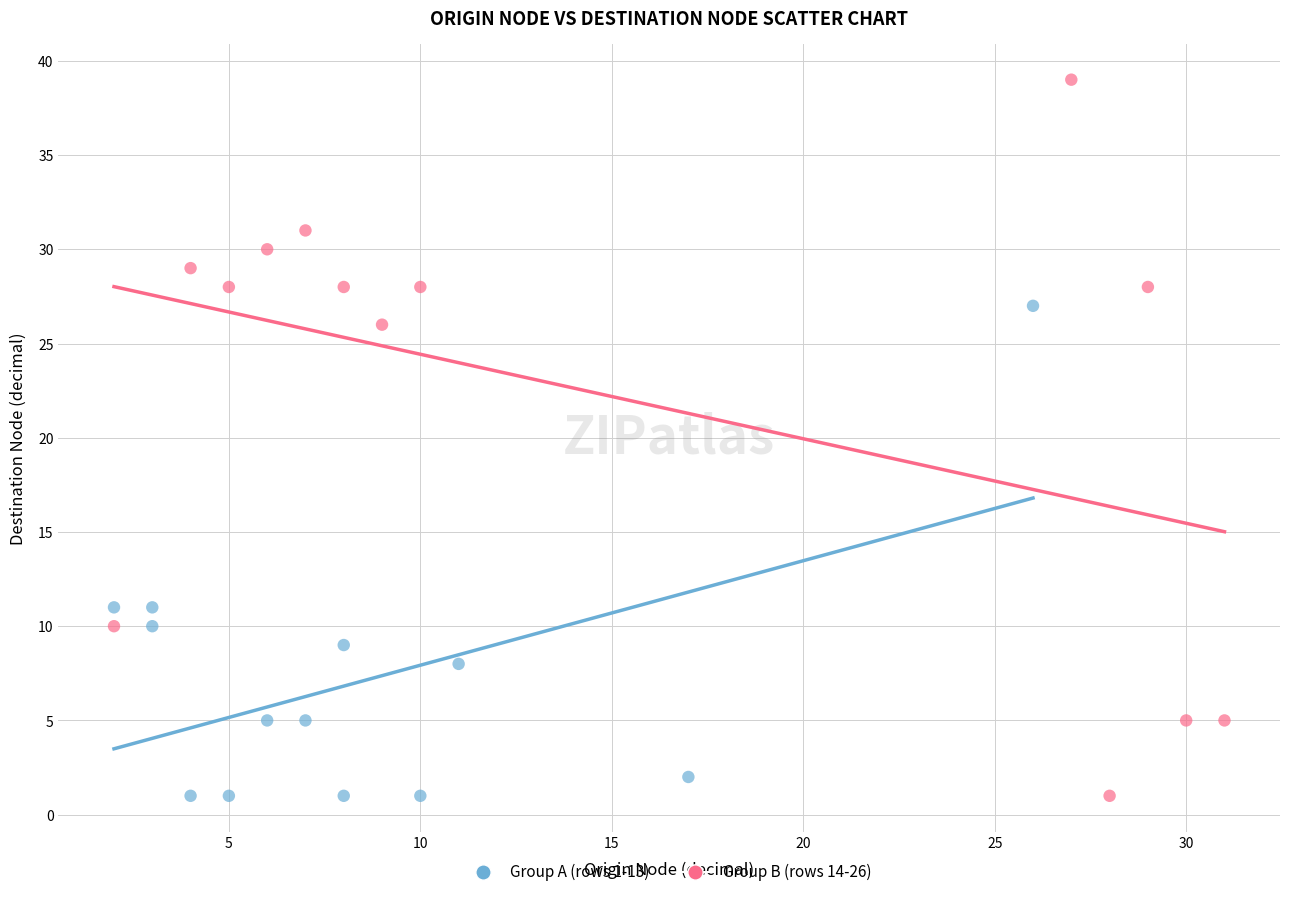

Which series reaches the maximum Y coordinate?

Group B (rows 14-26)